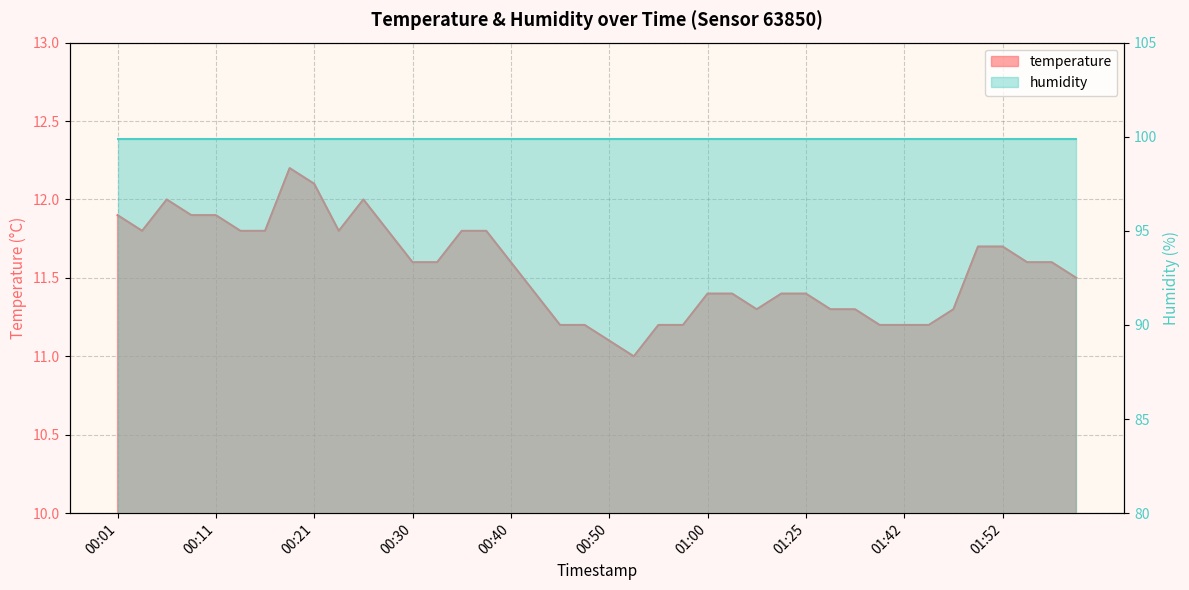

Reading left to right, what are all the values shown in this chart?

11.9	11.8	12.0	11.9	11.9	11.8	11.8	12.2	12.1	11.8	12.0	11.8	11.6	11.6	11.8	11.8	11.6	11.4	11.2	11.2	11.1	11.0	11.2	11.2	11.4	11.4	11.3	11.4	11.4	11.3	11.3	11.2	11.2	11.2	11.3	11.7	11.7	11.6	11.6	11.5